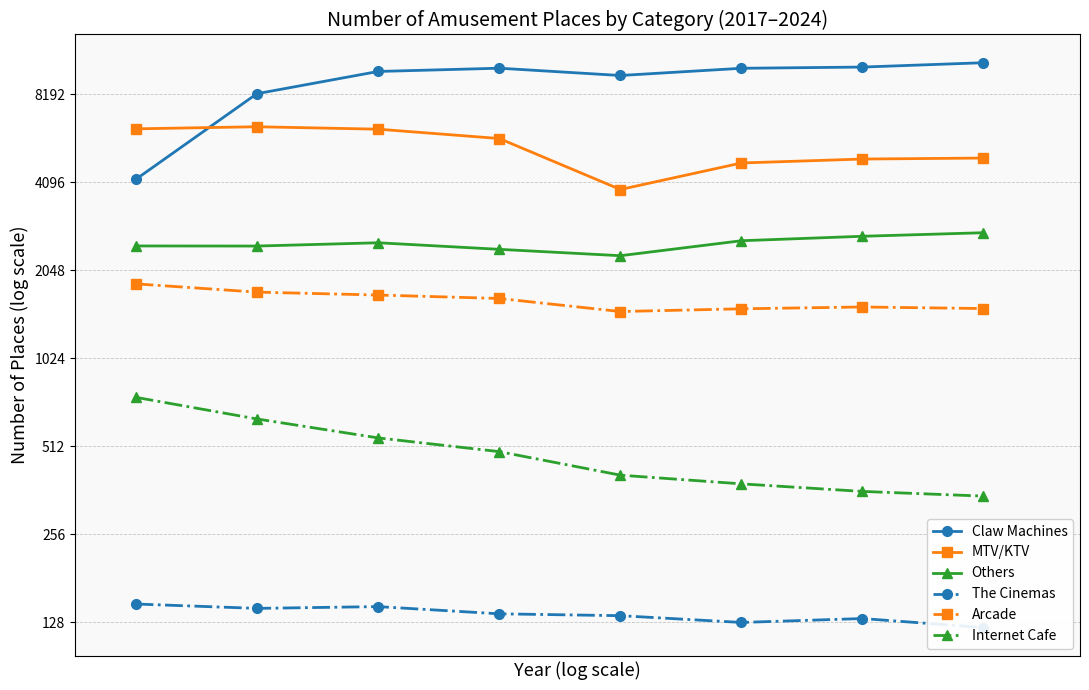

How many distinct data groups are displayed?

6